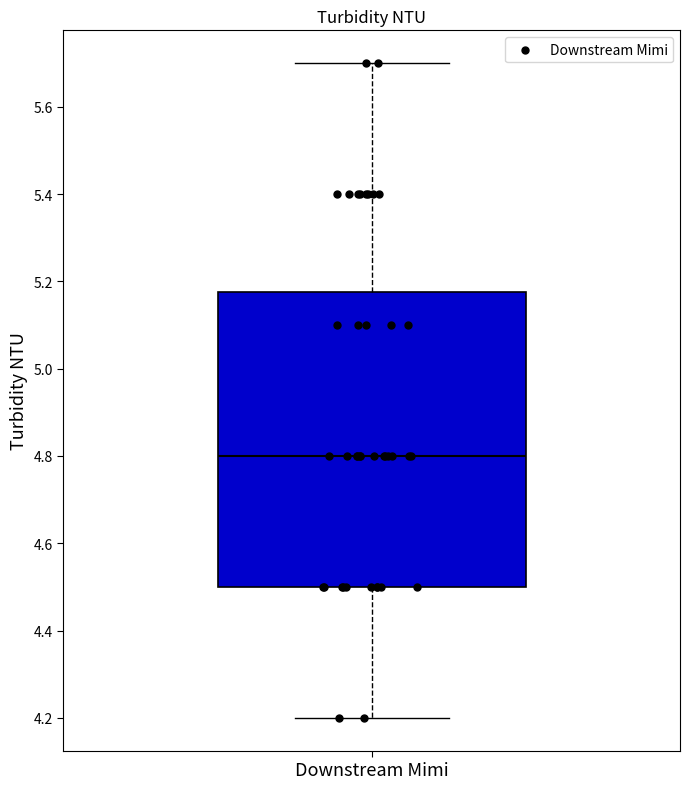

Transcribe this box plot: give where the median line is, the range the box spans, and where the two whiskers end, as read against the y-axis. The values are not printed on the chart, so give them approximately, as read against the axis.

median 4.80, box 4.50 to 5.18, whiskers 4.20 to 5.70